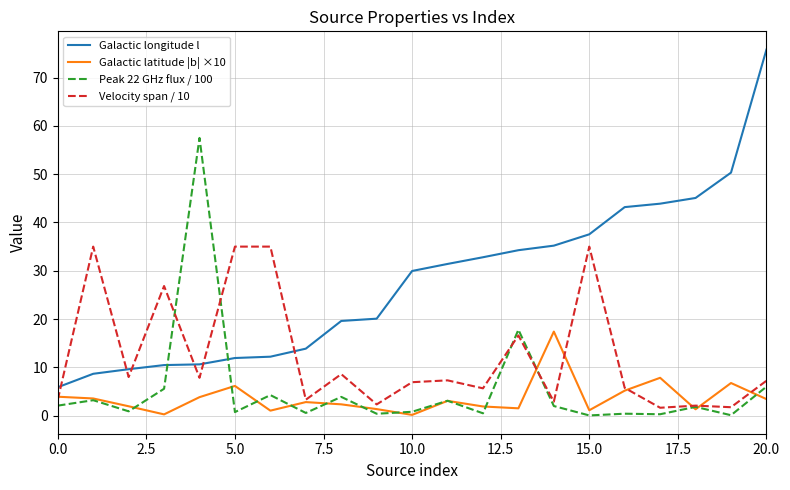

What is the maximum value for Galactic latitude |b| ×10?

17.4